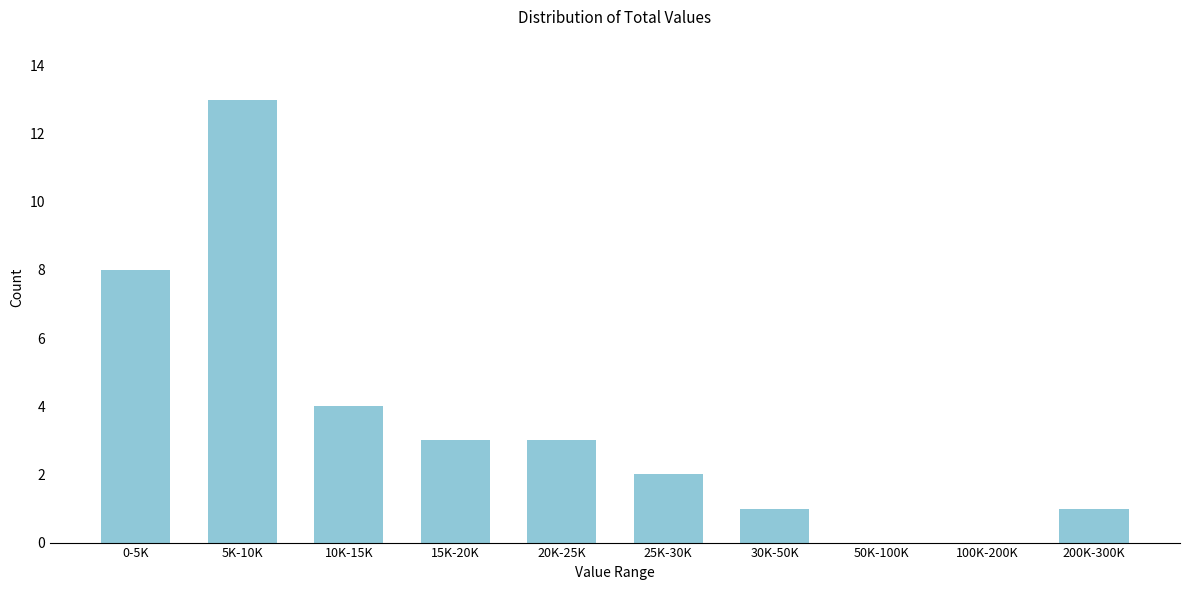

Reading left to right, extract all data points from this chart.

0-5K=8	5K-10K=13	10K-15K=4	15K-20K=3	20K-25K=3	25K-30K=2	30K-50K=1	50K-100K=0	100K-200K=0	200K-300K=1